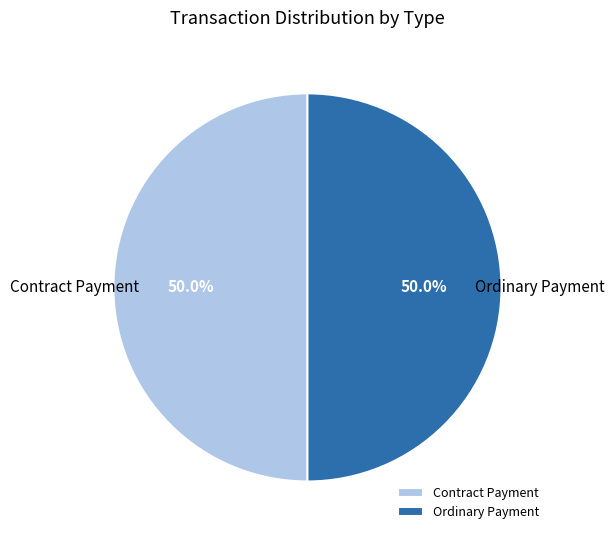

How much of the chart is everything except Contract Payment?

50.0%